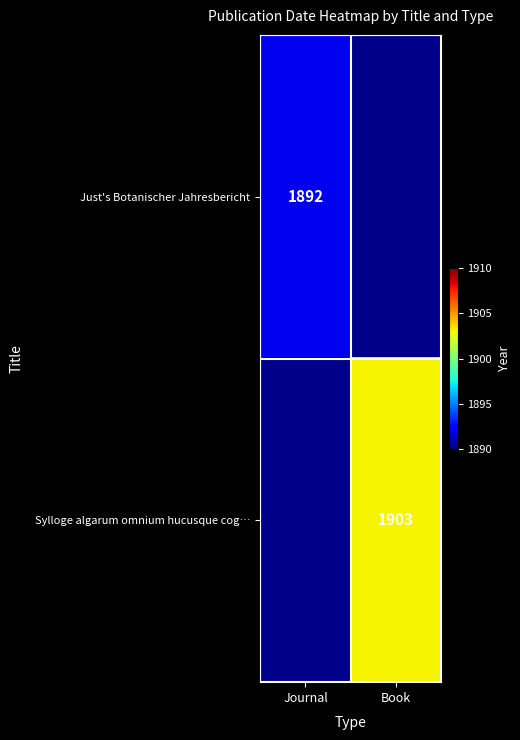

The Sylloge algarum omnium hucusque cog… series shows 741 at Book. True or false?

False